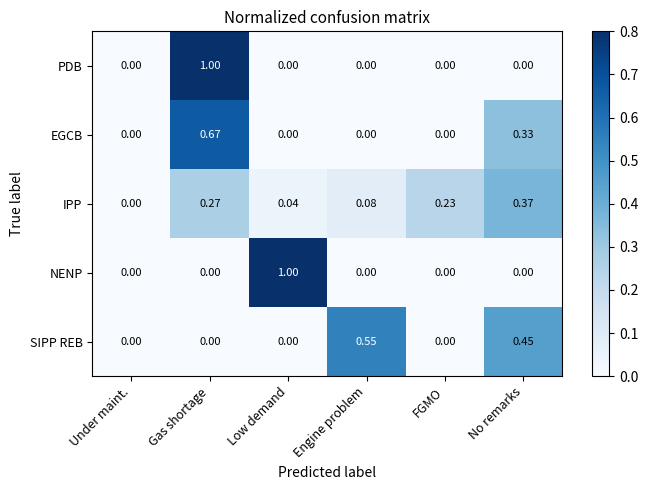

At which category is the sum across all series the highest?

Gas shortage